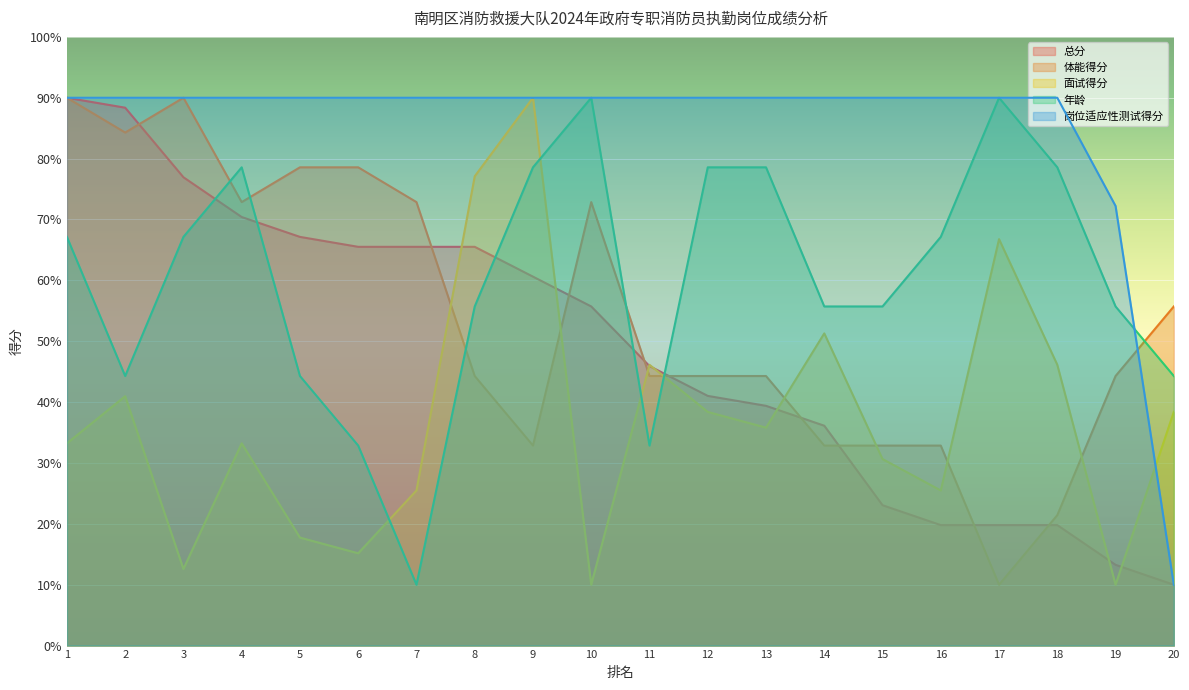

Which series has the largest total across all categories?

岗位适应性测试得分